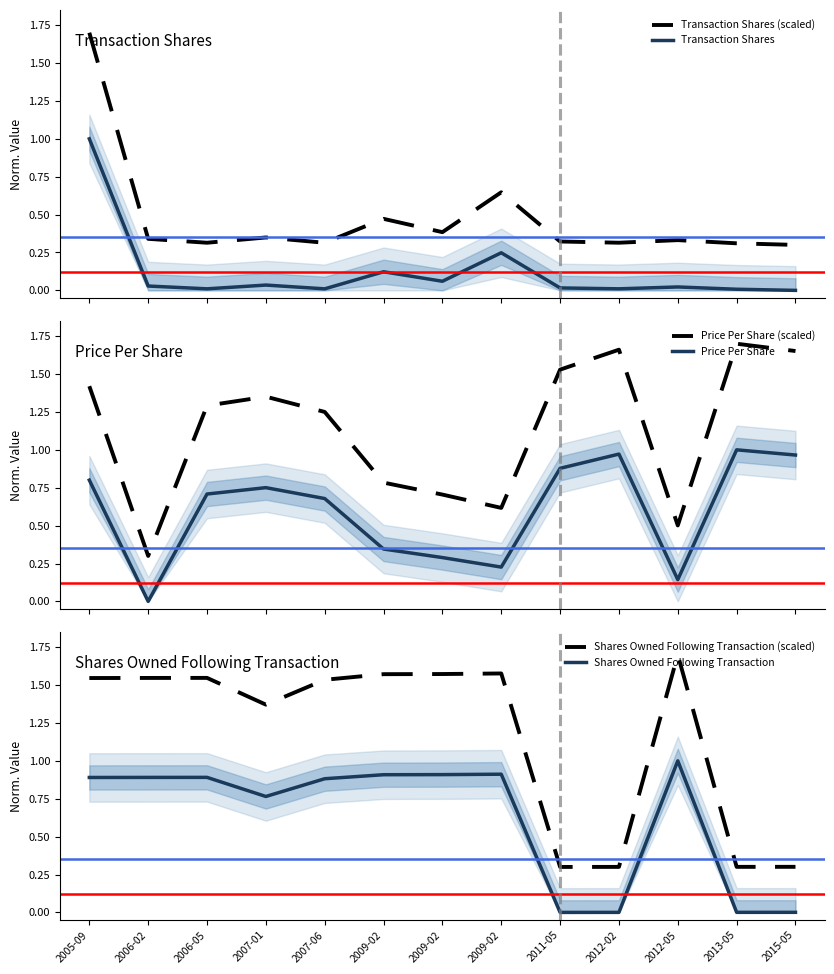

At which category is the sum across all series the highest?

2005-09